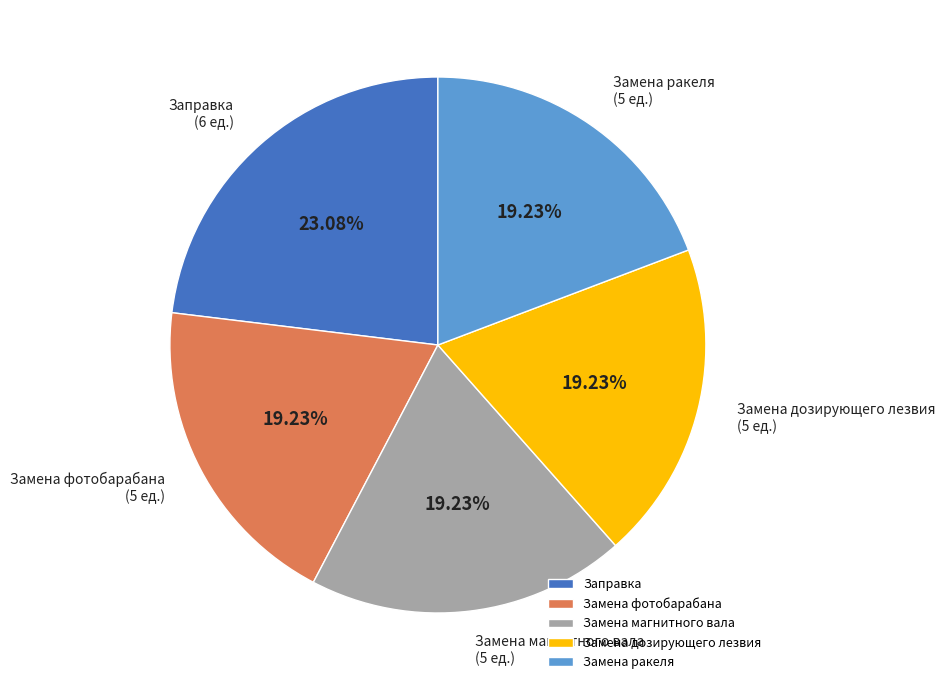

What portion of the pie excludes Замена магнитного вала?

80.8%